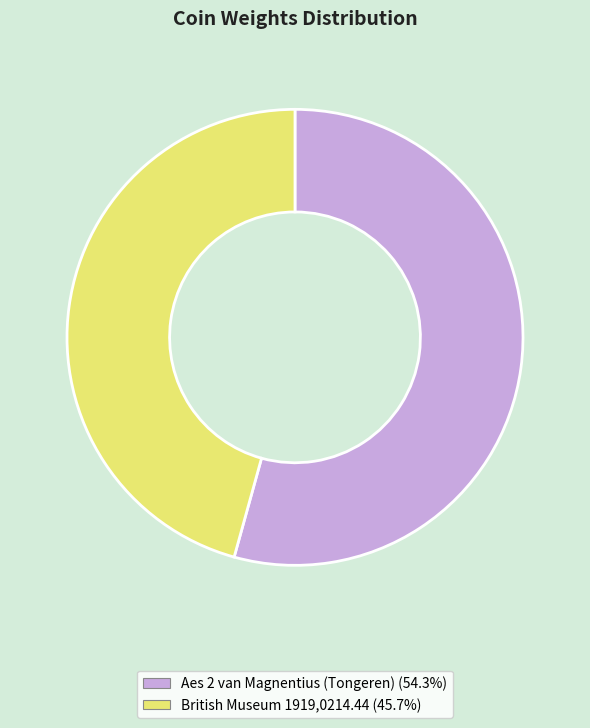

Is there any slice that represents more than half of the pie?

Yes